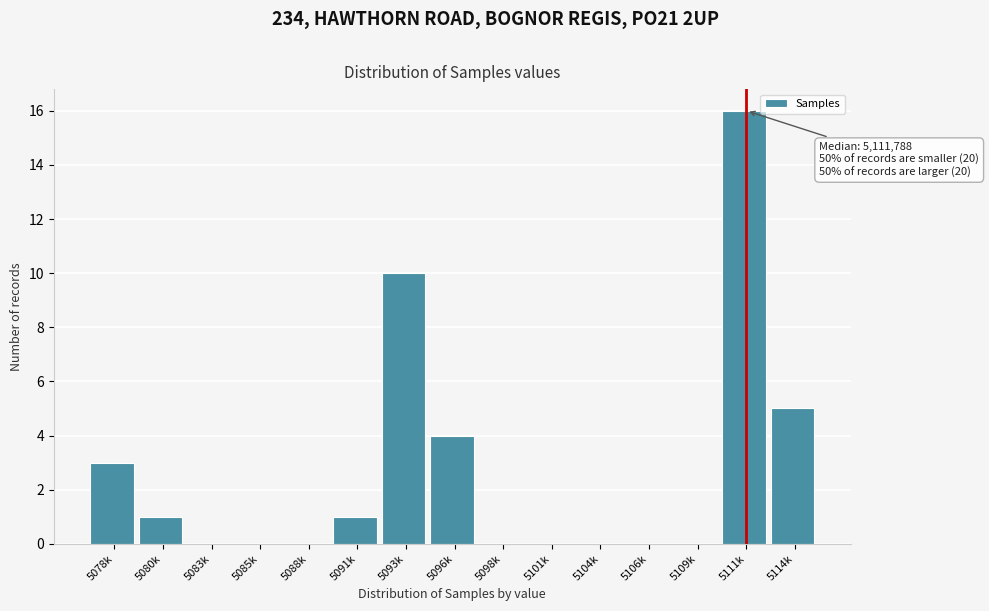

Reading left to right, list all the values displayed in this chart.

5078k=3	5080k=1	5083k=0	5085k=0	5088k=0	5091k=1	5093k=10	5096k=4	5098k=0	5101k=0	5104k=0	5106k=0	5109k=0	5111k=16	5114k=5